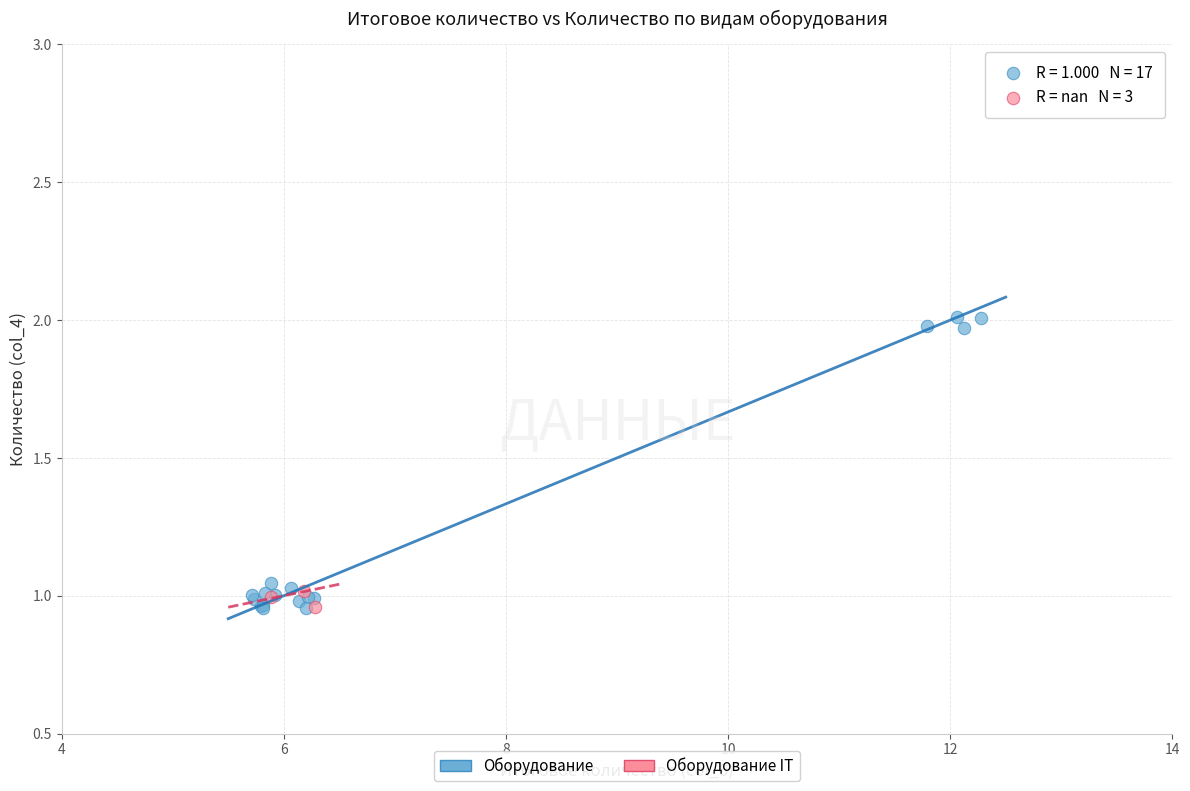

Which series contains the highest Y value?

Оборудование